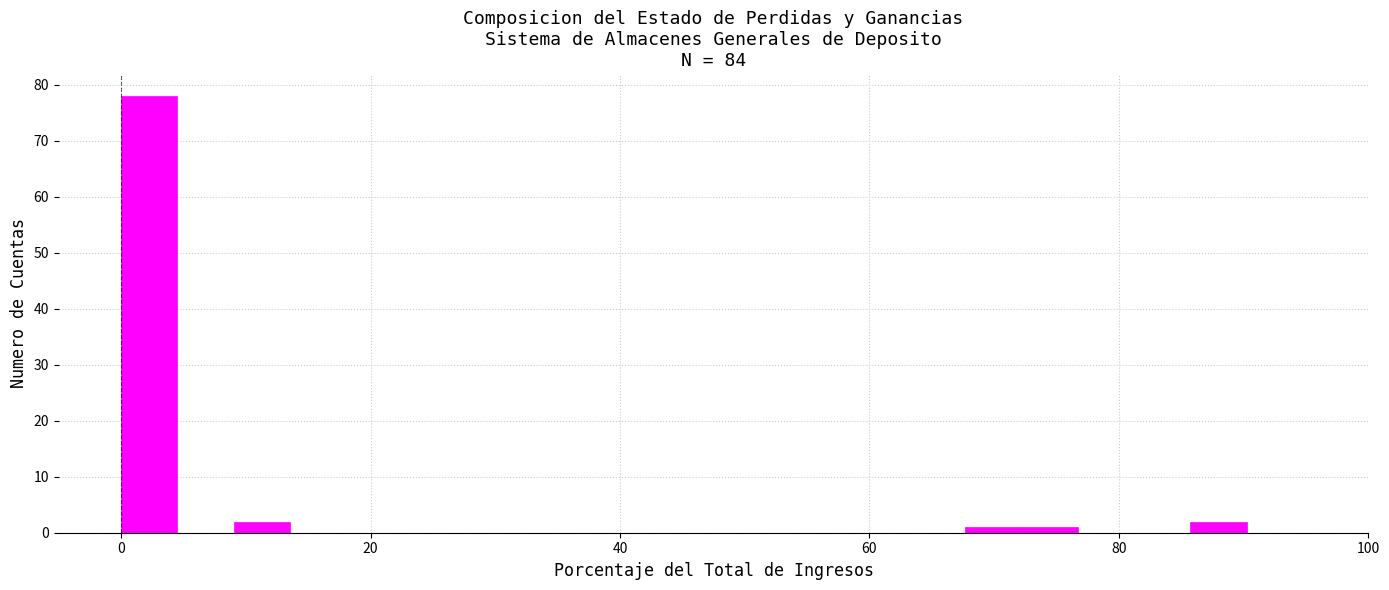

Read against the x-axis, roughly where is the centre of the tallest bar?

2